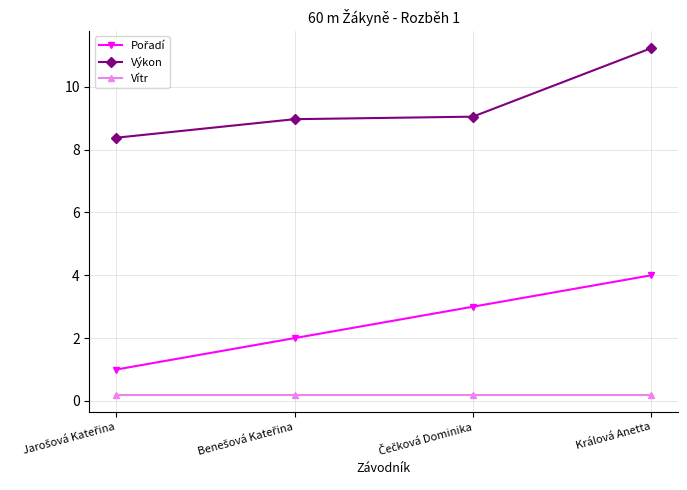

How many lines are shown in the chart?

3